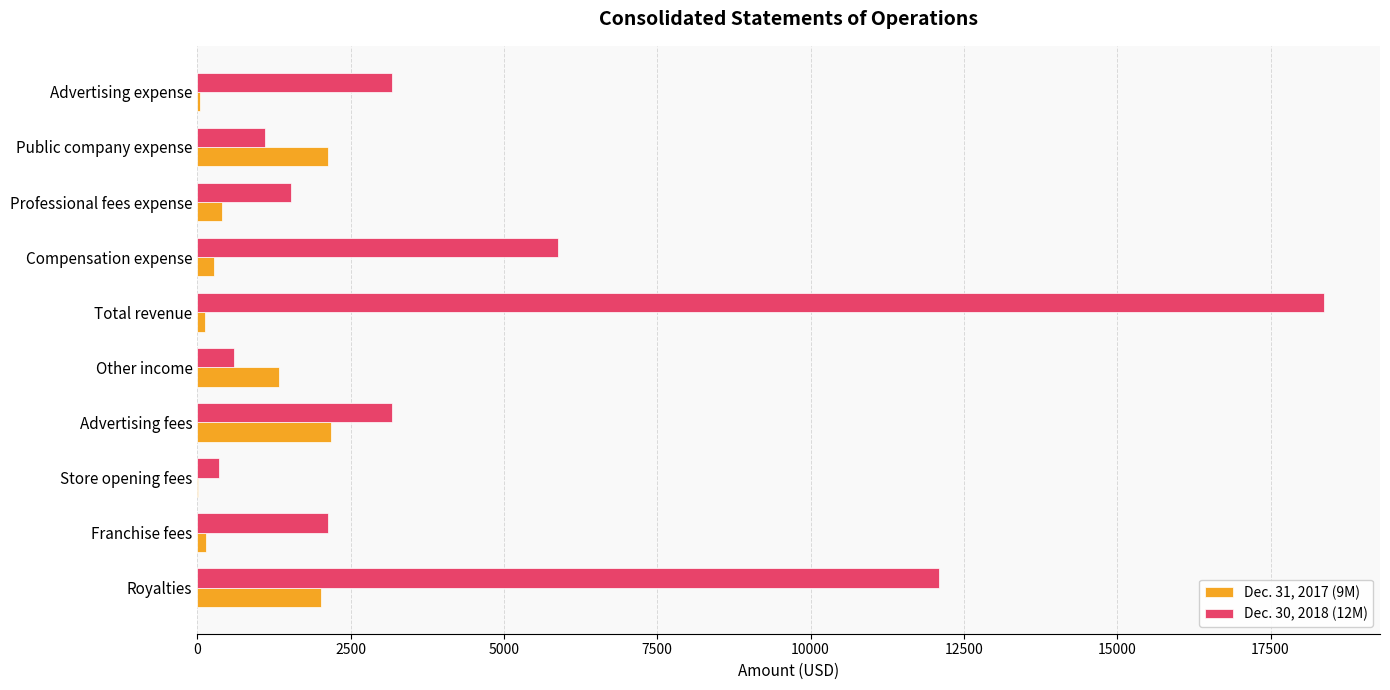

What is the maximum value shown in the chart?

18367